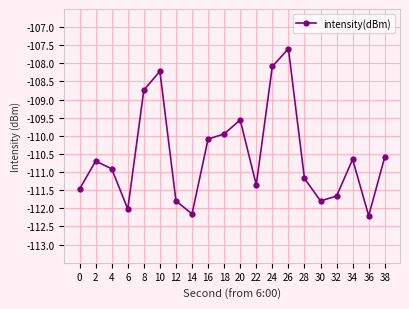

Which label corresponds to the largest value in the chart?

26